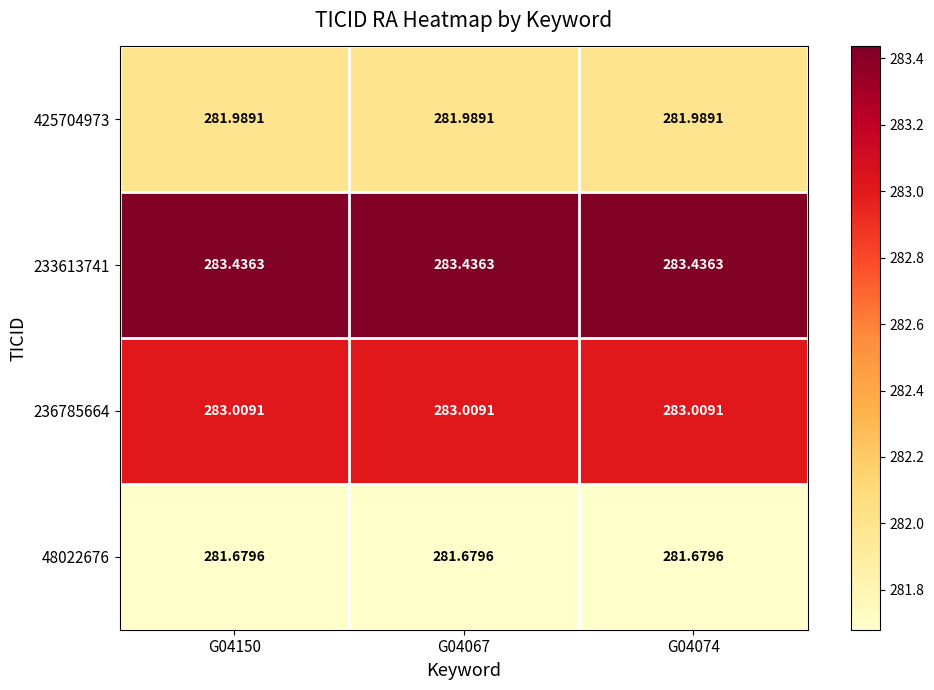

Is the value of 236785664 at G04067 greater than the value of 48022676 at G04150?

Yes